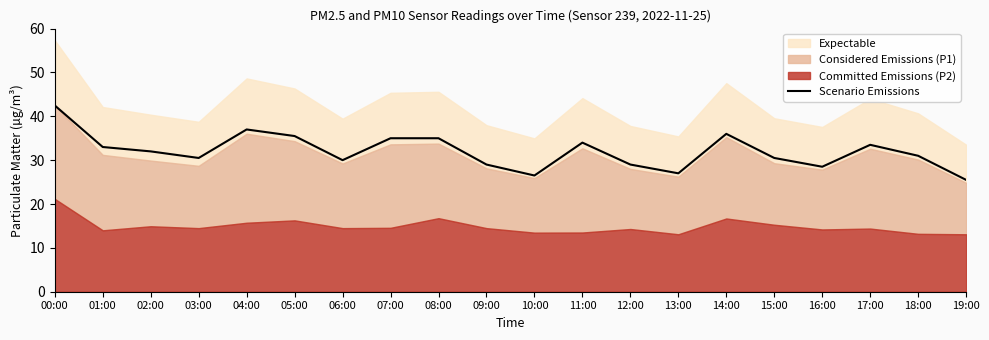

True or false: the data has more than 2 interior local peaks.

True